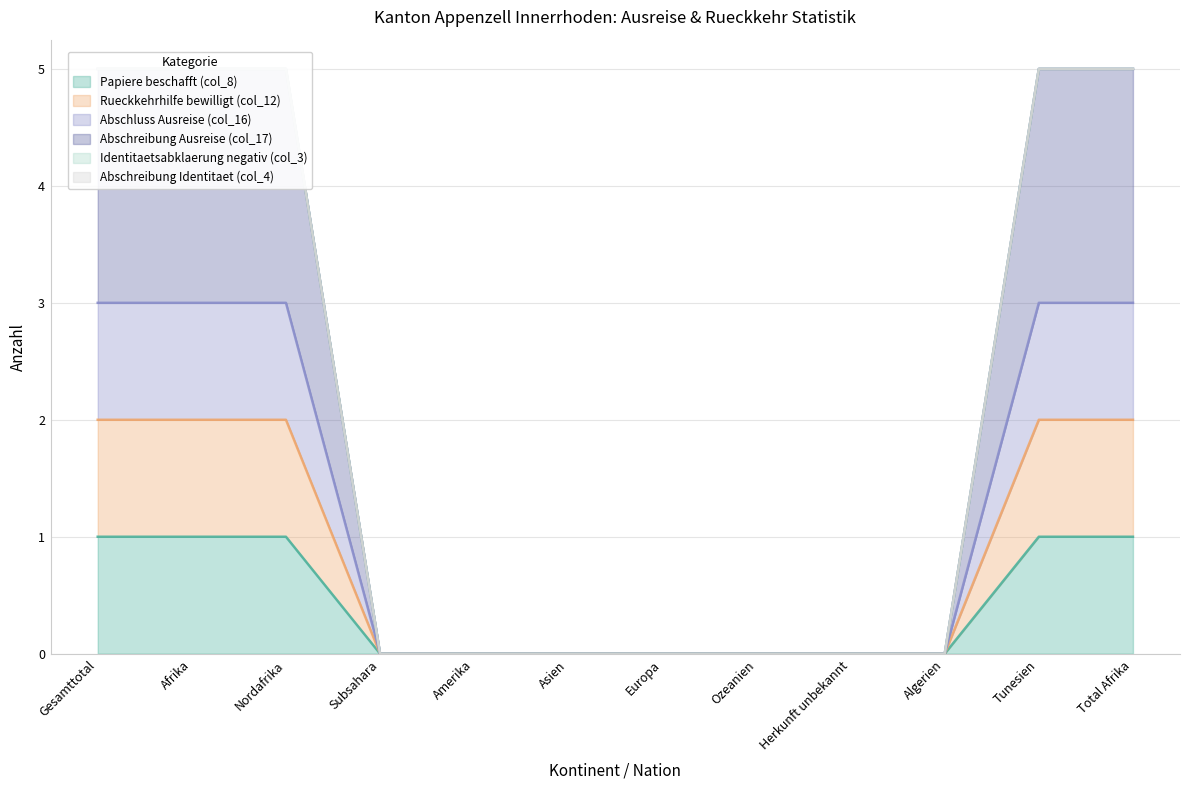

What is the value of the Rueckkehrhilfe bewilligt (col_12) point at the 11th from the left?

2